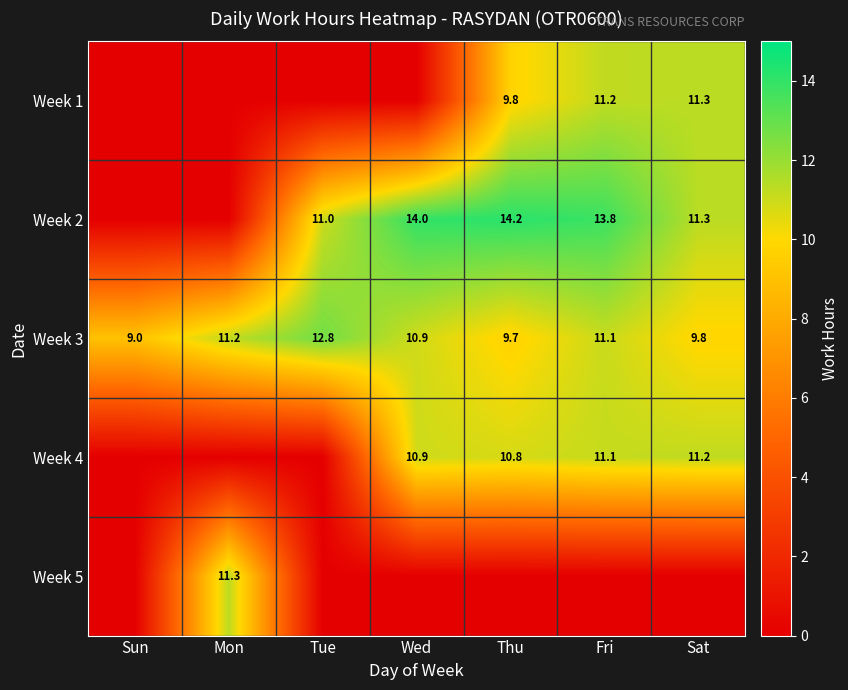

What is the sum of the Week 4 values at Wed and Thu?

21.7